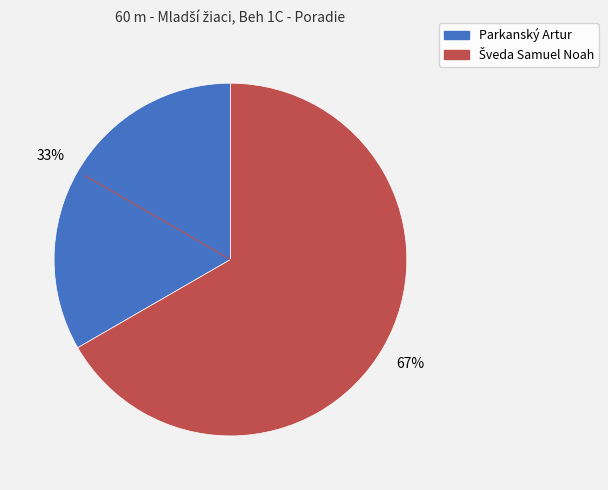

Is Parkanský Artur the majority of the pie?

No